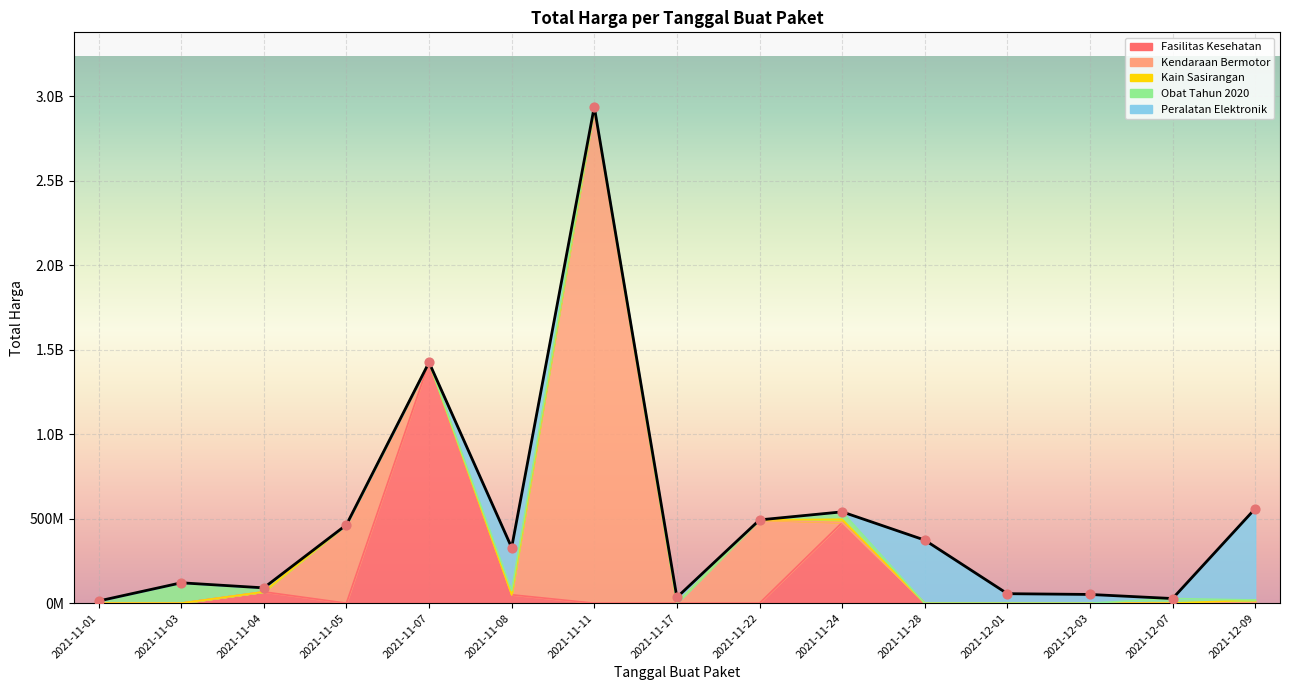

Approximately how many times larger is the value at 2021-12-09 compared to 2021-11-24?

1.0